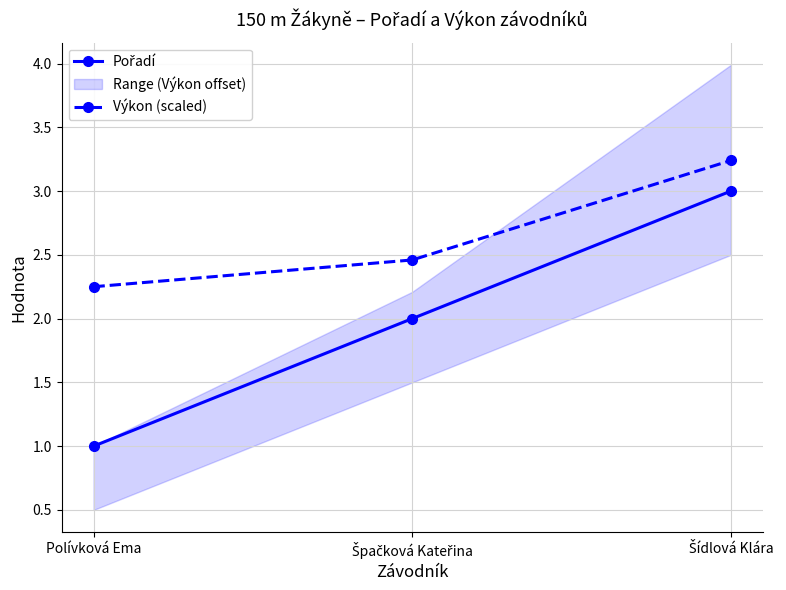

What is the highest value of the Pořadí series?

3.0